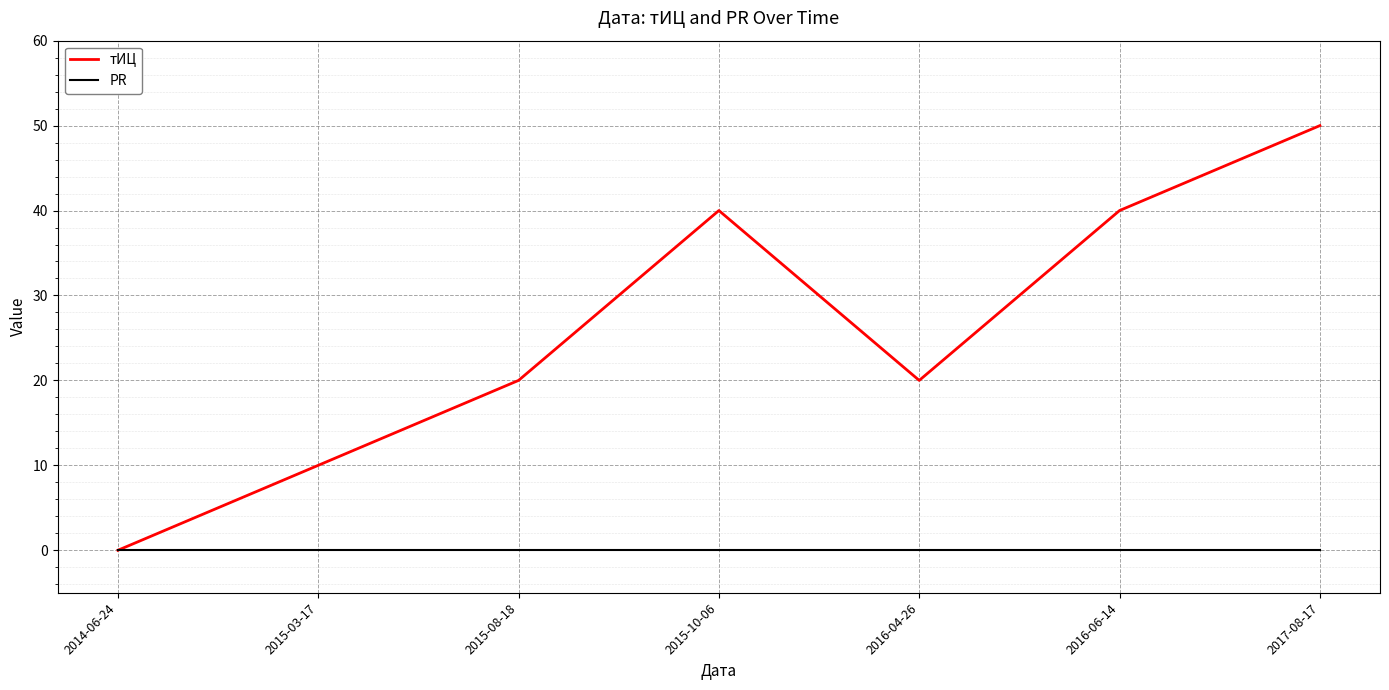

Which series has the widest spread of values?

тИЦ